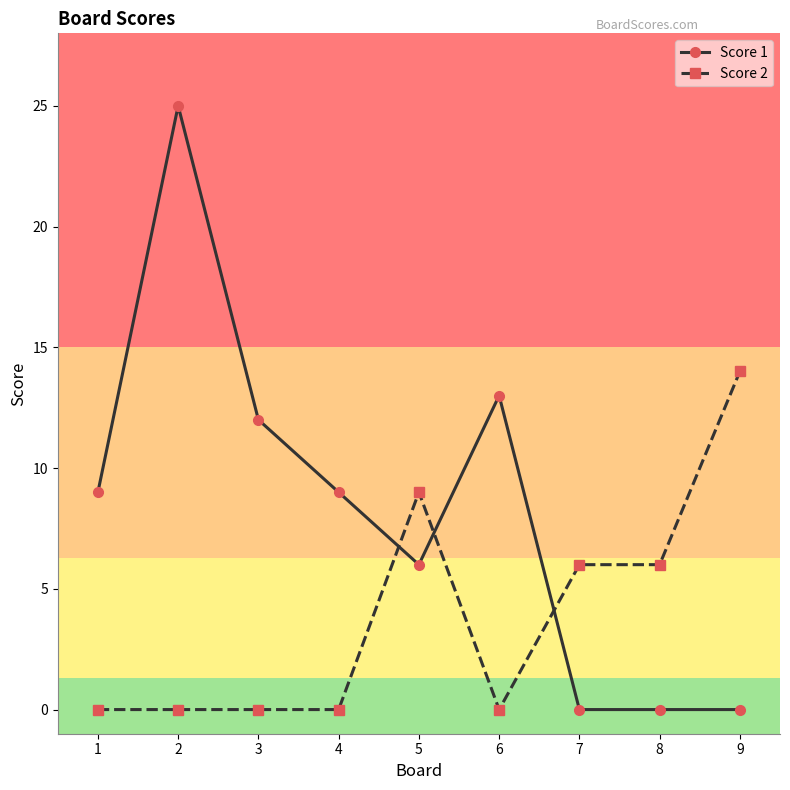

At which category is the sum across all series the highest?

2